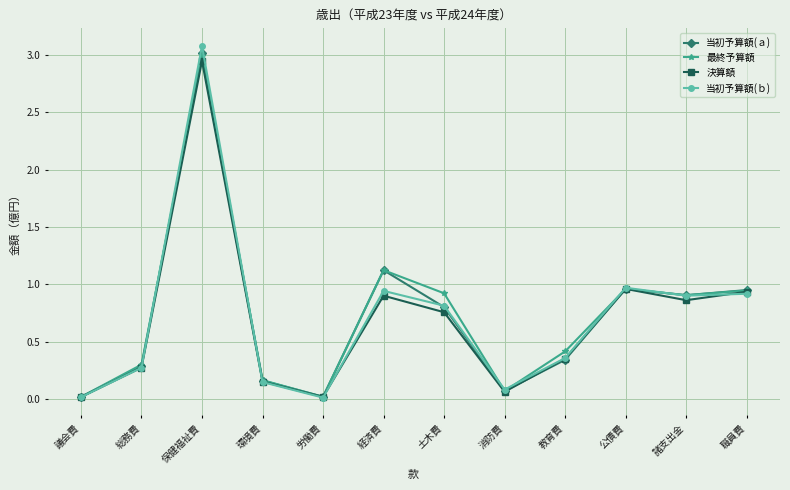

What position from the left is 諸支出金?

11